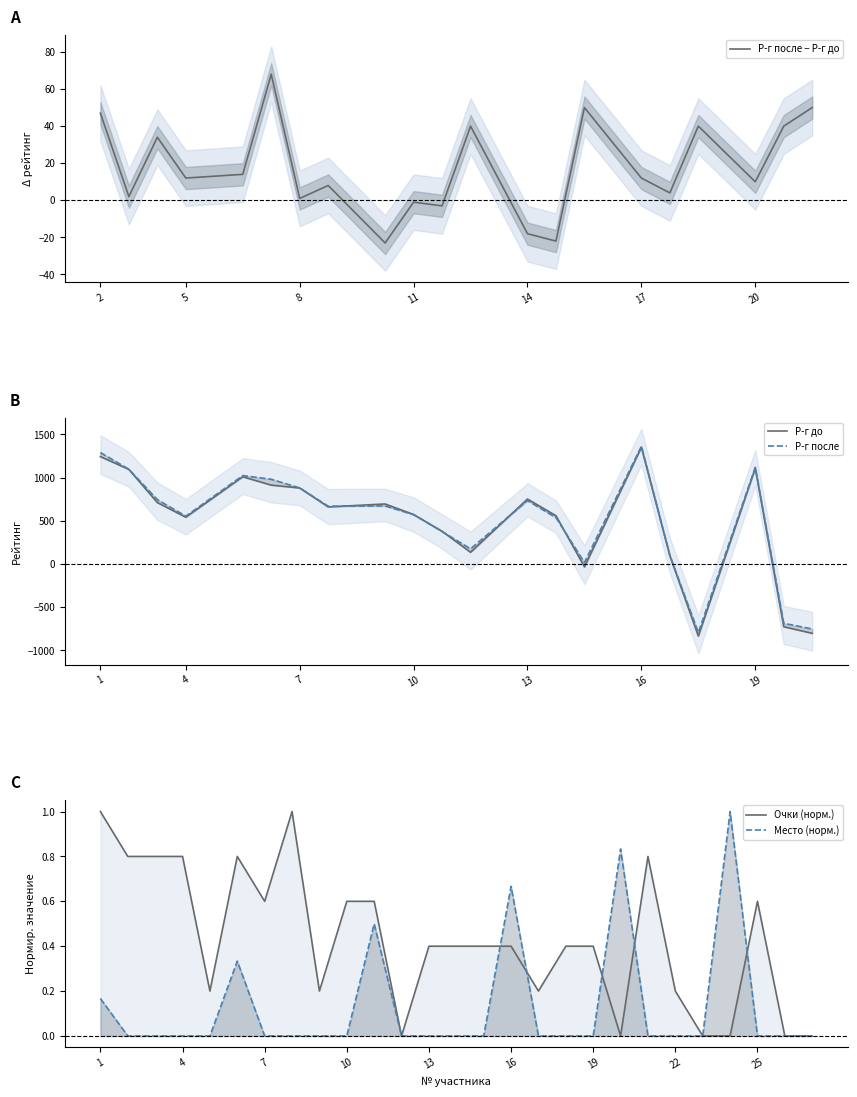

Does the chart display data point markers on the line(s)?

No